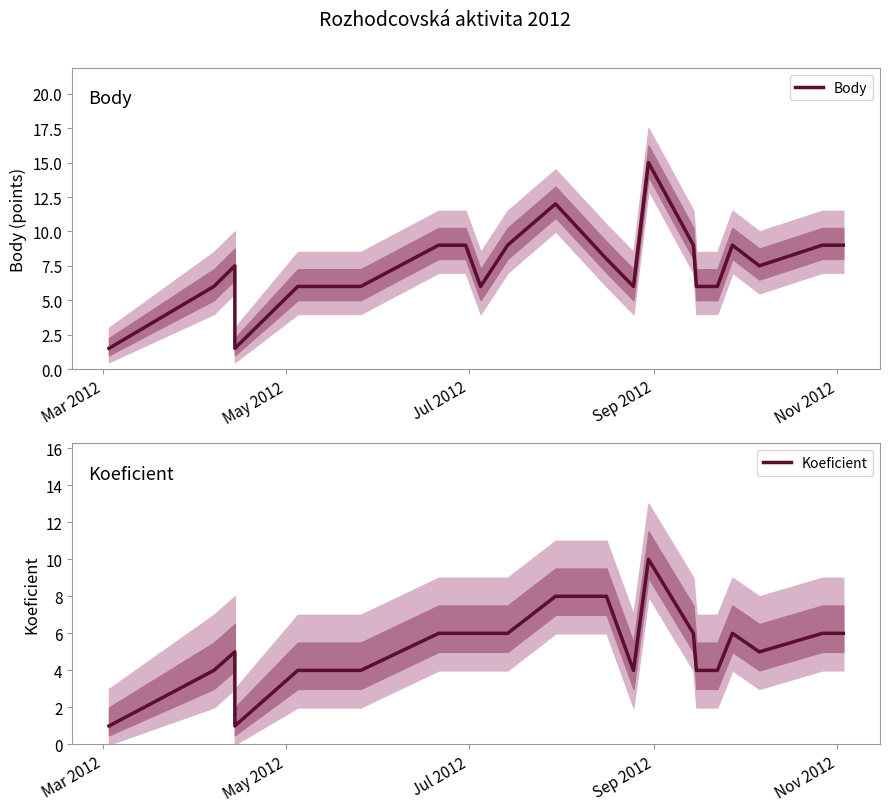

How many lines are shown in the chart?

2